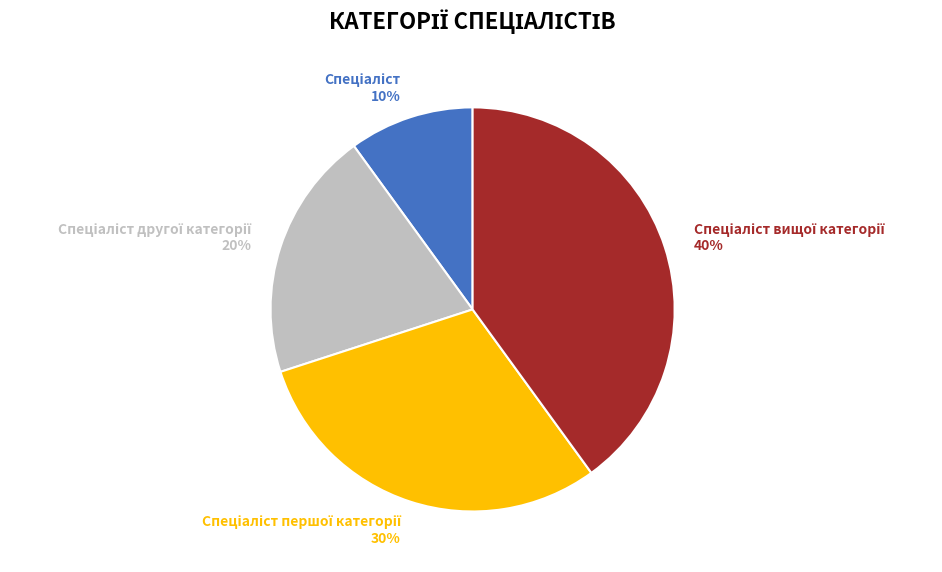

Is there any slice that represents more than half of the pie?

No